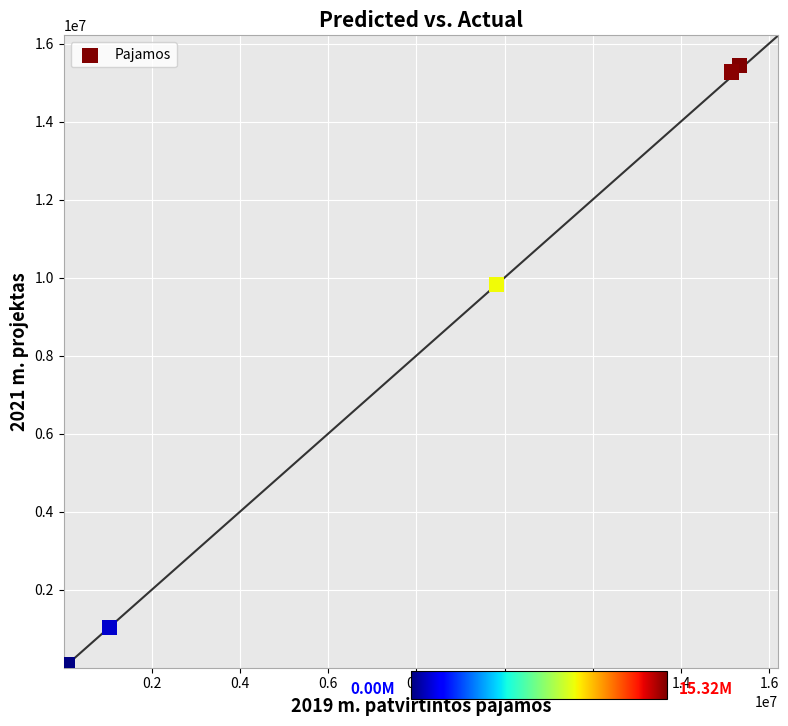

What Y value in the scatter plot is closest to 7719500?

9833000